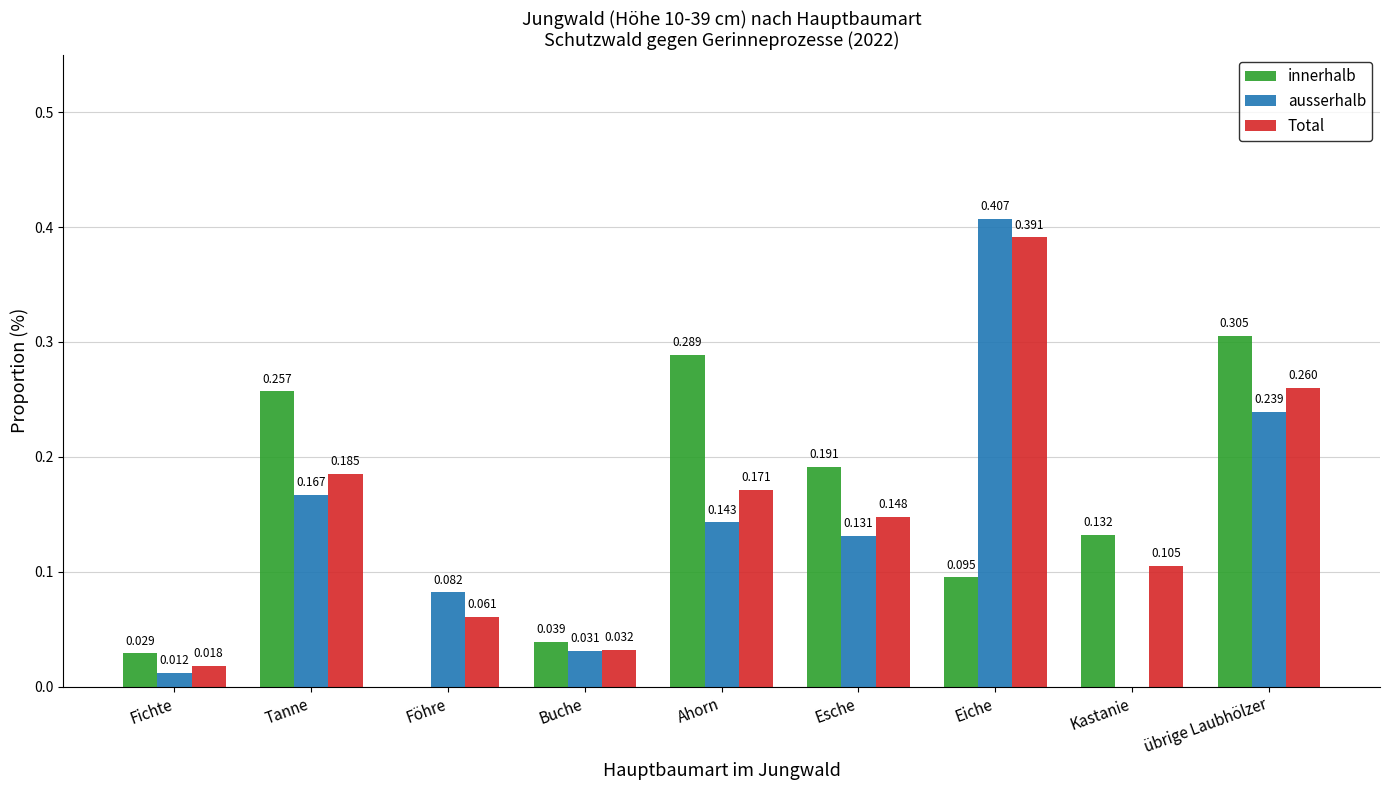

Which series changed the most between Föhre and übrige Laubhölzer?

innerhalb